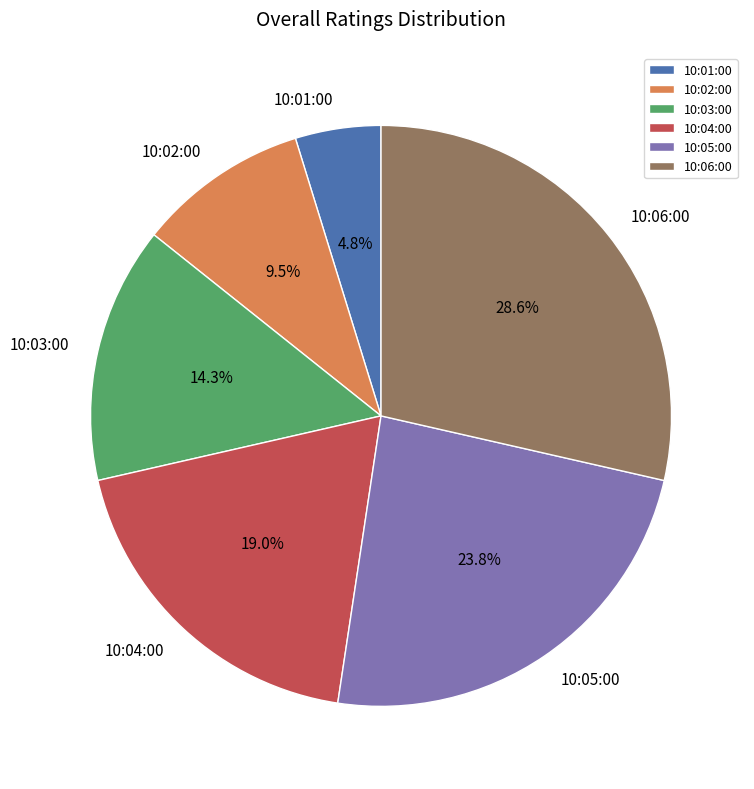

The 10:06:00 slice represents 17% of the pie. True or false?

False